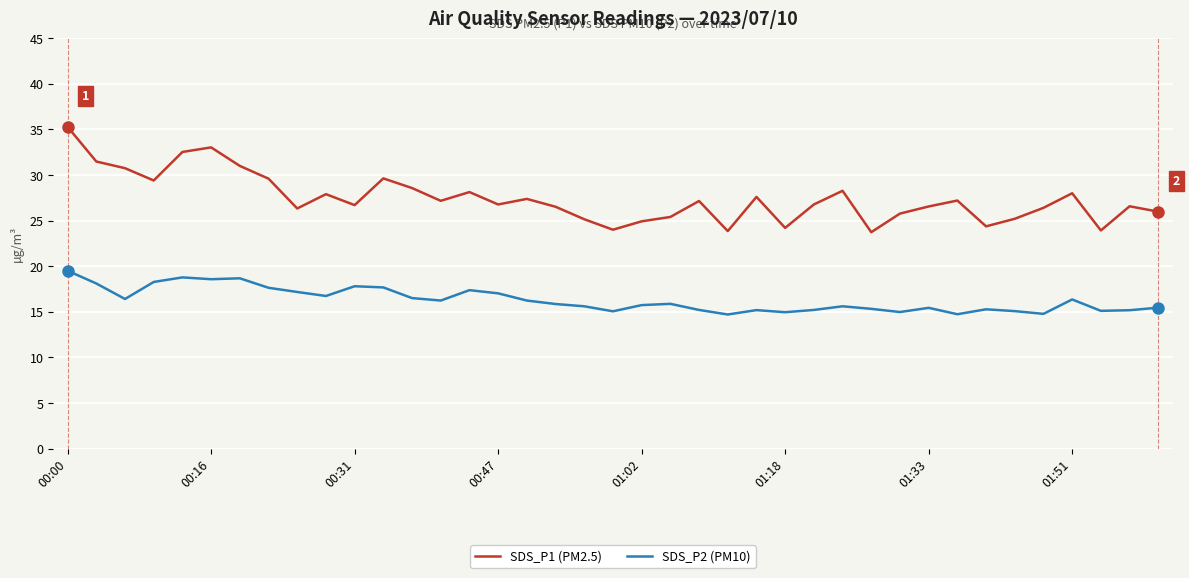

Which series has the largest total across all categories?

SDS_P1 (PM2.5)